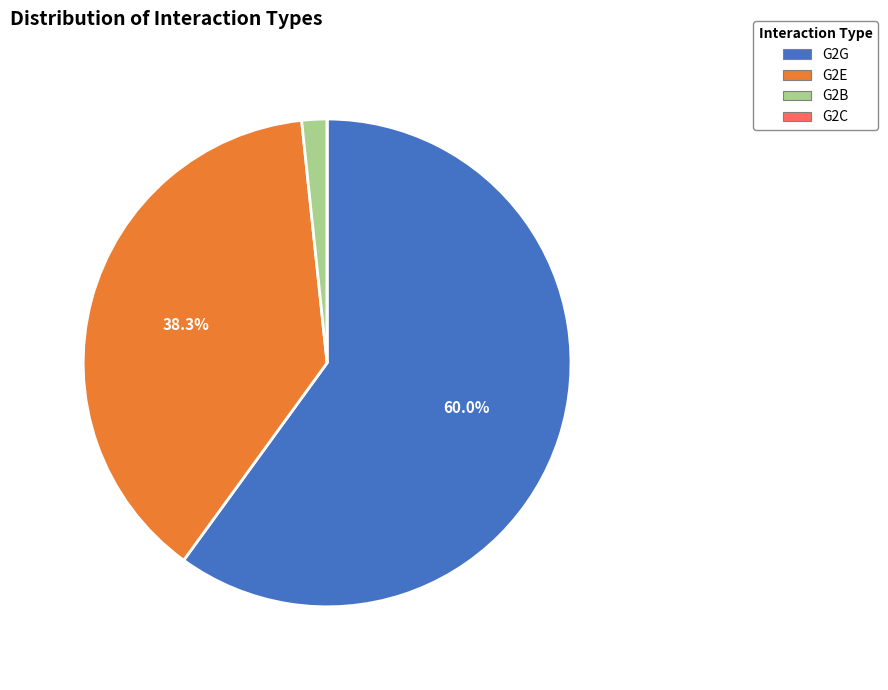

Do G2G and G2E together represent more than half of the pie?

Yes